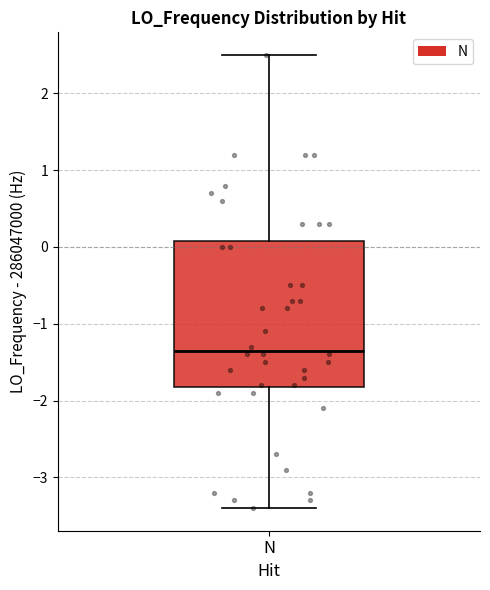

Read this box plot against the y-axis: the position of the median line, the range covered by the box, and the ends of both whiskers. The values are not printed on the chart, so give them approximately, as read against the axis.

median -1.3, box -1.8 to 0.1, whiskers -3.4 to 2.5